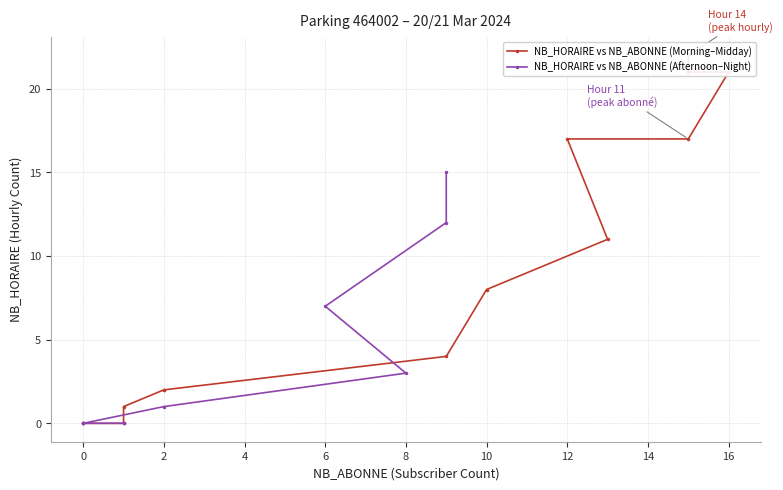

Between 21 and 1, which series saw the biggest shift?

NB_ABONNE